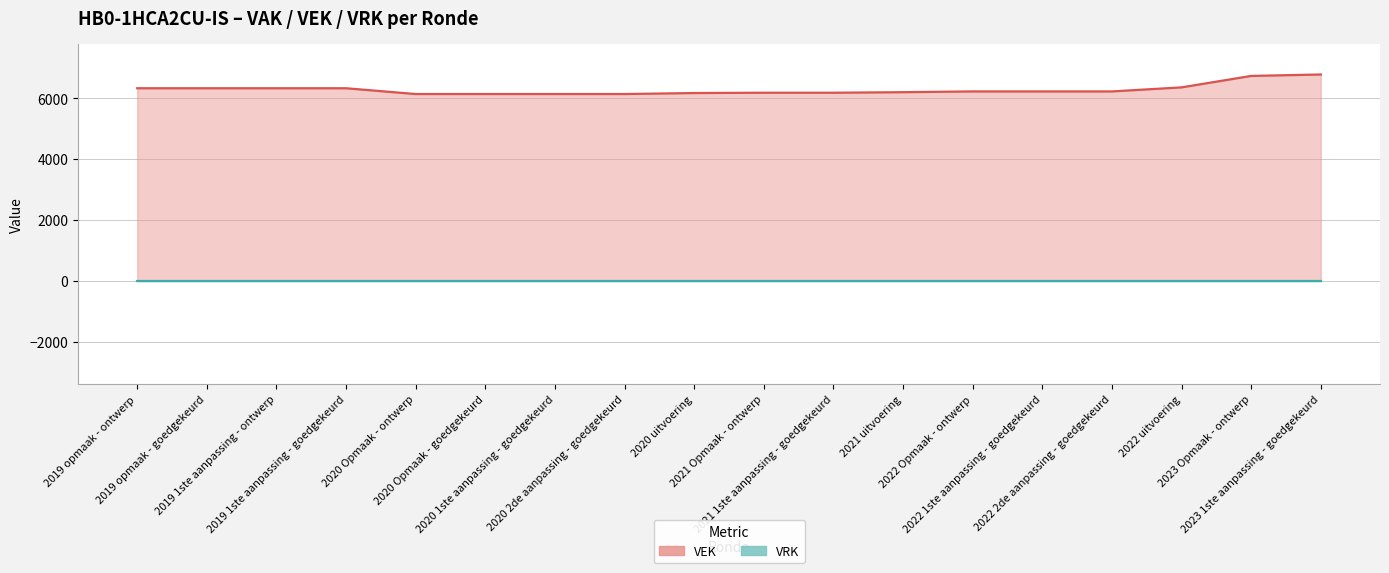

Reading left to right, list all the values displayed in this chart.

6326	6326	6326	6326	6136	6136	6136	6136	6169	6179	6179	6197	6222	6222	6222	6355	6731	6778